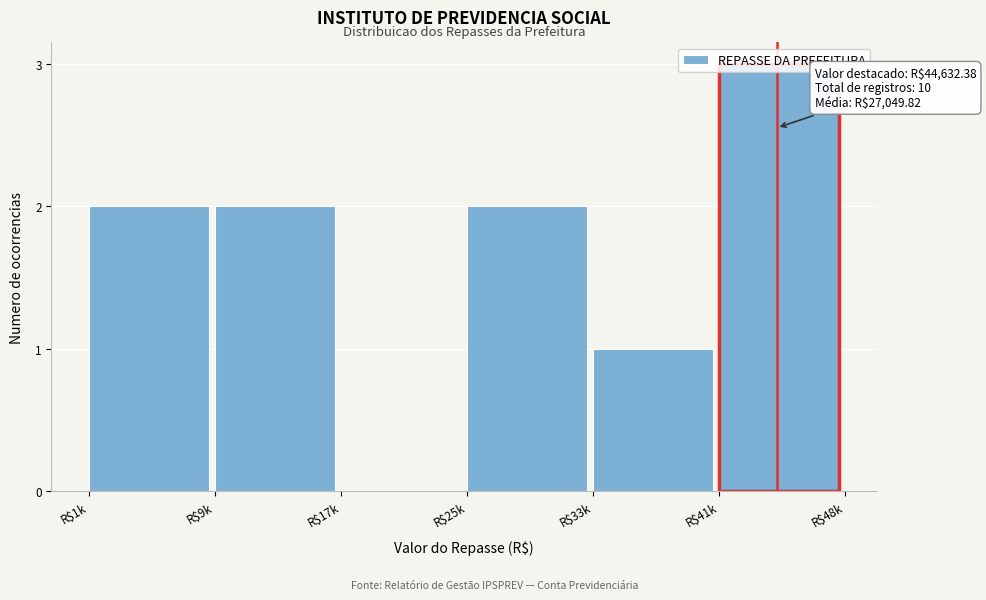

True or false: the data shows 1 at R$25k.

False